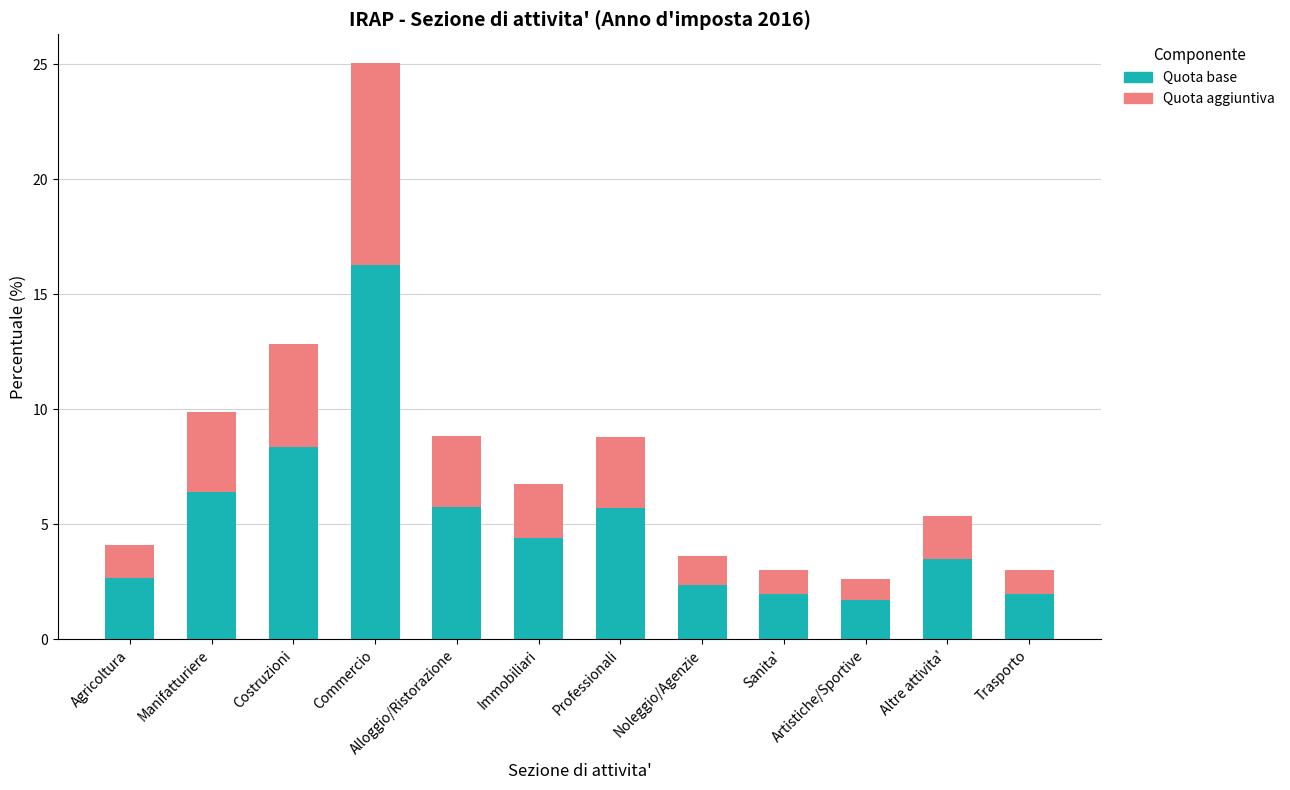

What is the total value across all series at Costruzioni?

12.9